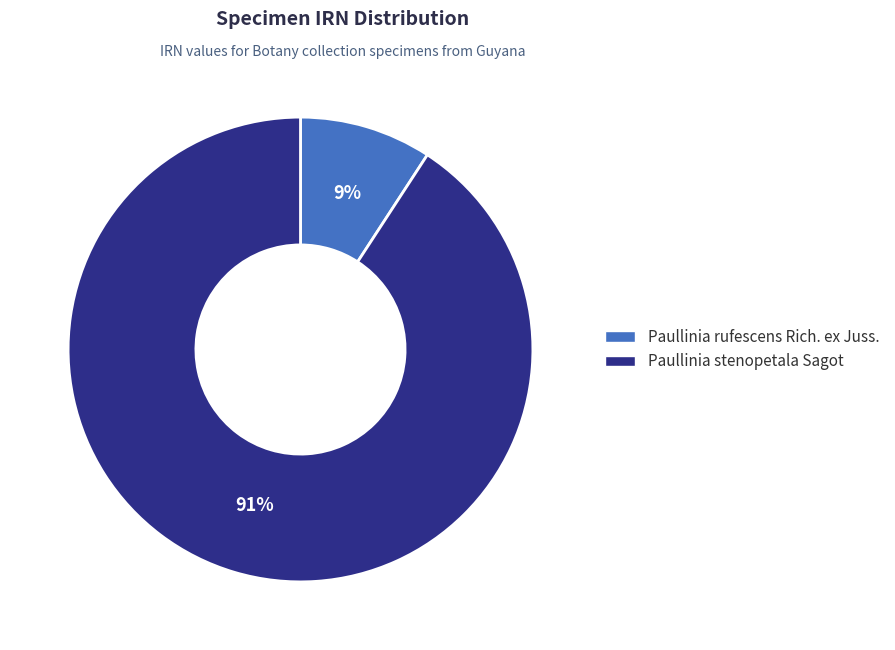

Do Paullinia stenopetala Sagot and Paullinia rufescens Rich. ex Juss. together represent more than half of the pie?

Yes